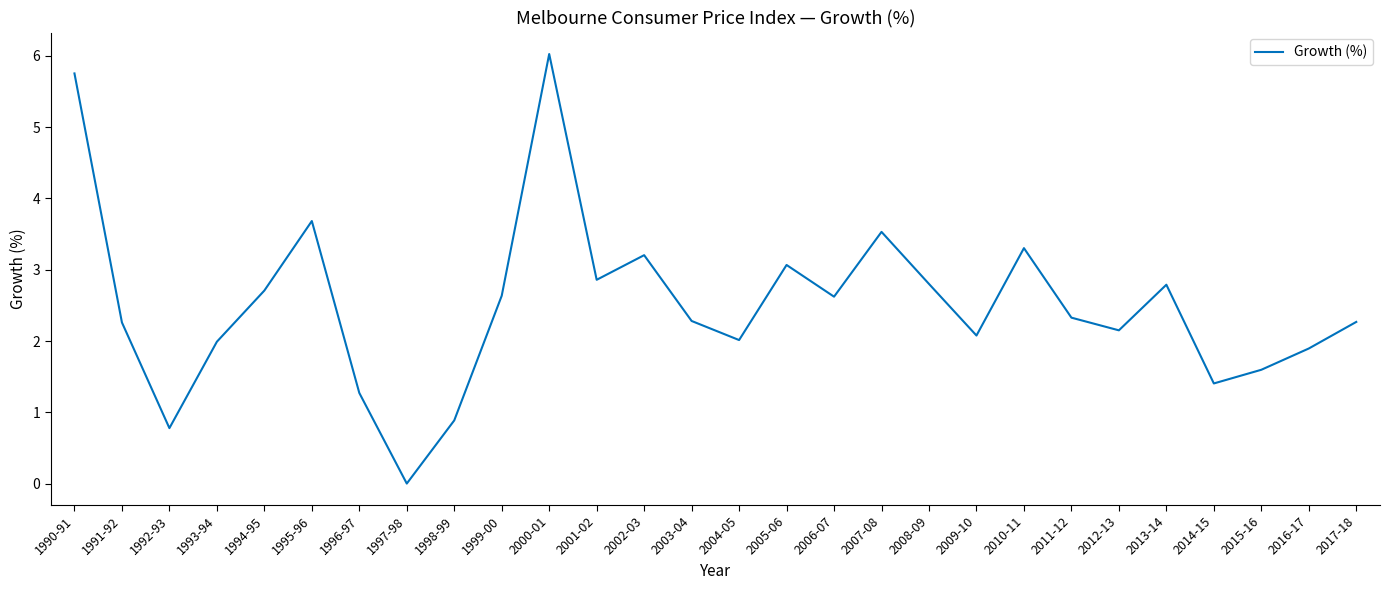

Approximately how many times larger is the value at 1999-00 compared to 1991-92?

1.2